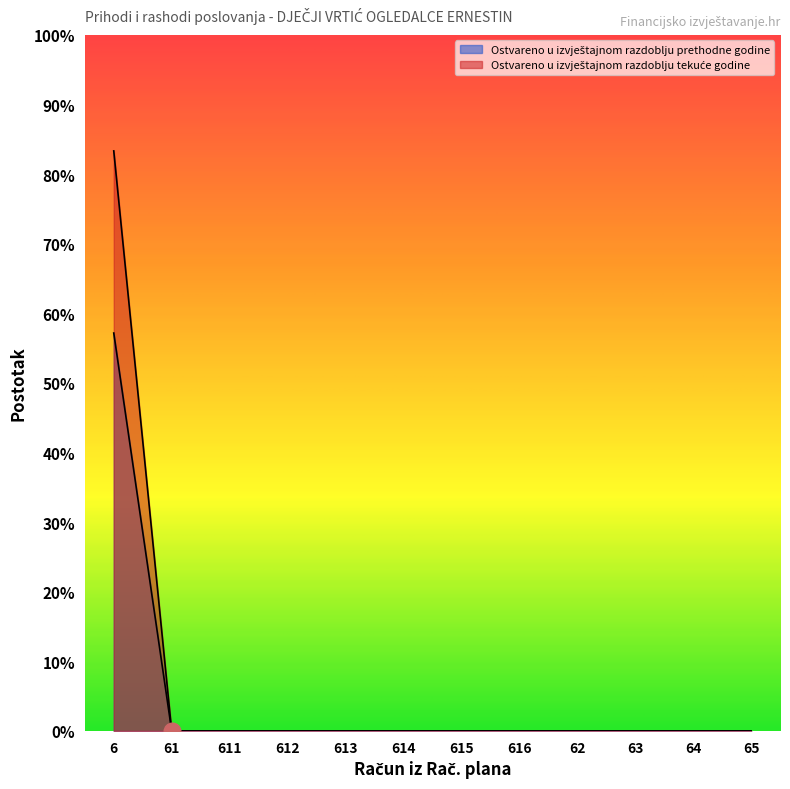

The value of Ostvareno u izvještajnom razdoblju prethodne godine at 614 is 0.0. True or false?

True